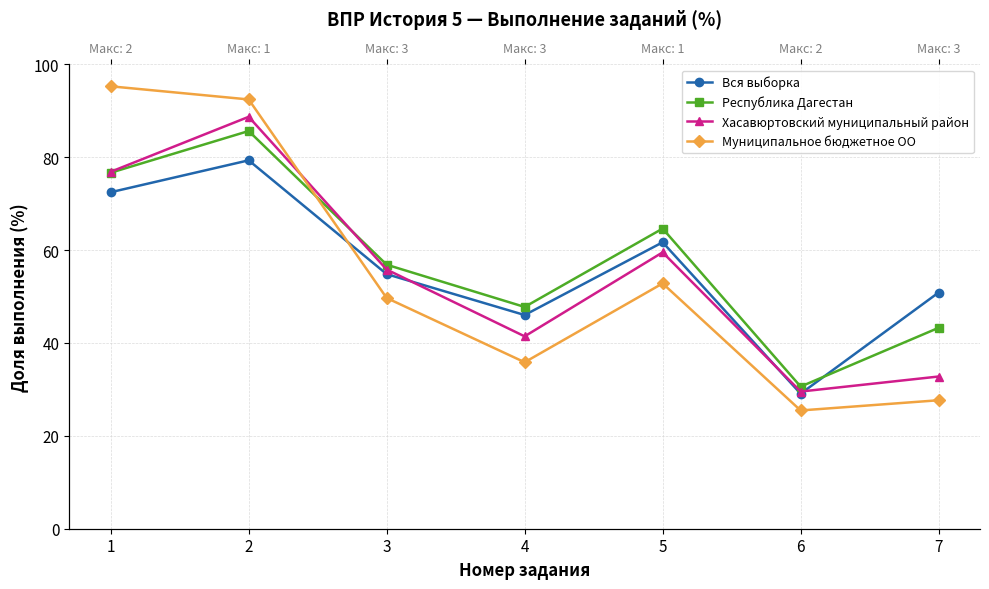

Is the value of Хасавюртовский муниципальный район at 6 greater than the value of Республика Дагестан at 1?

No